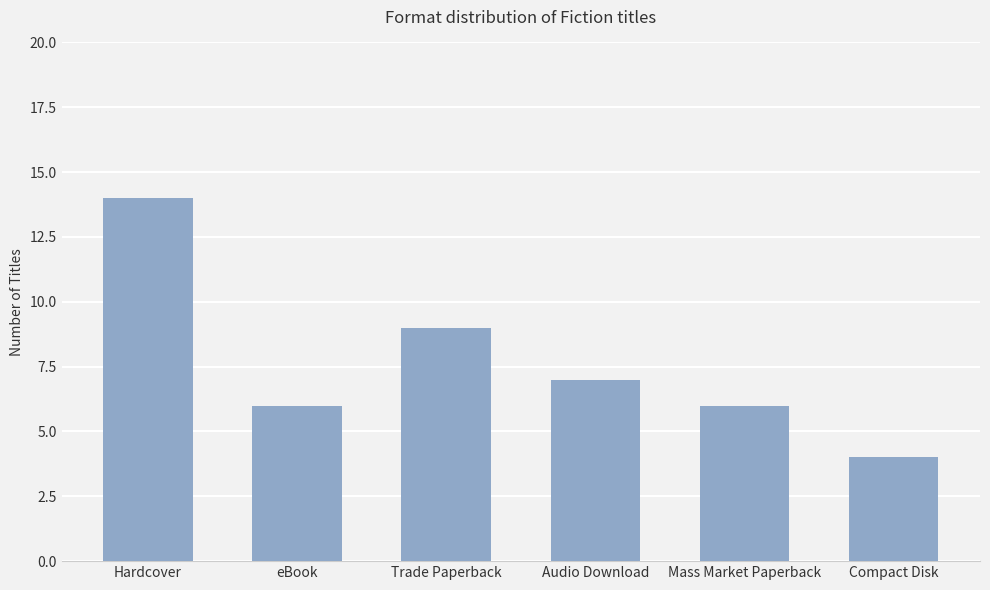

What value does the data have at Compact Disk?

4